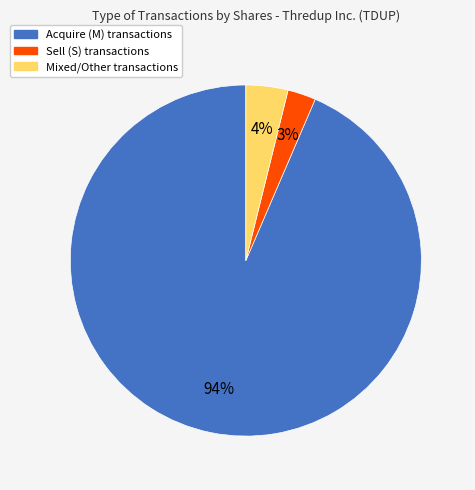

Is there a majority slice in this chart?

Yes